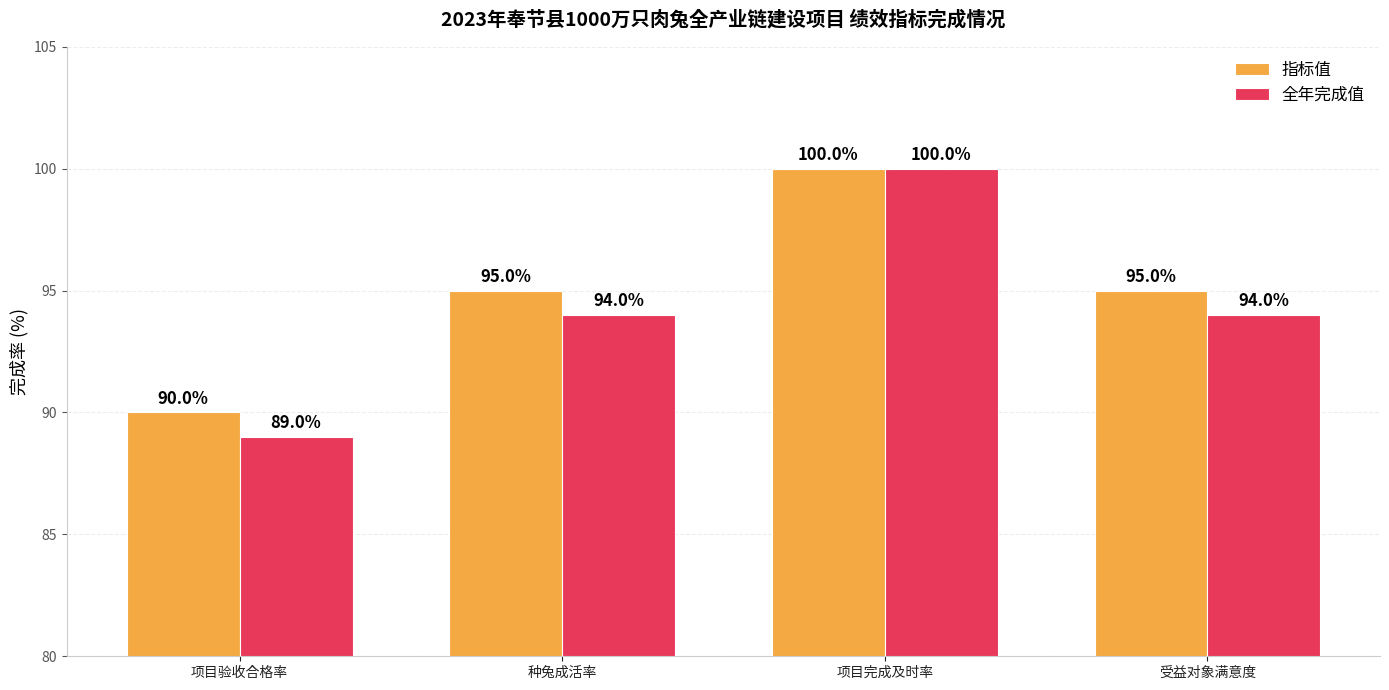

Count the number of categories in the chart.

4